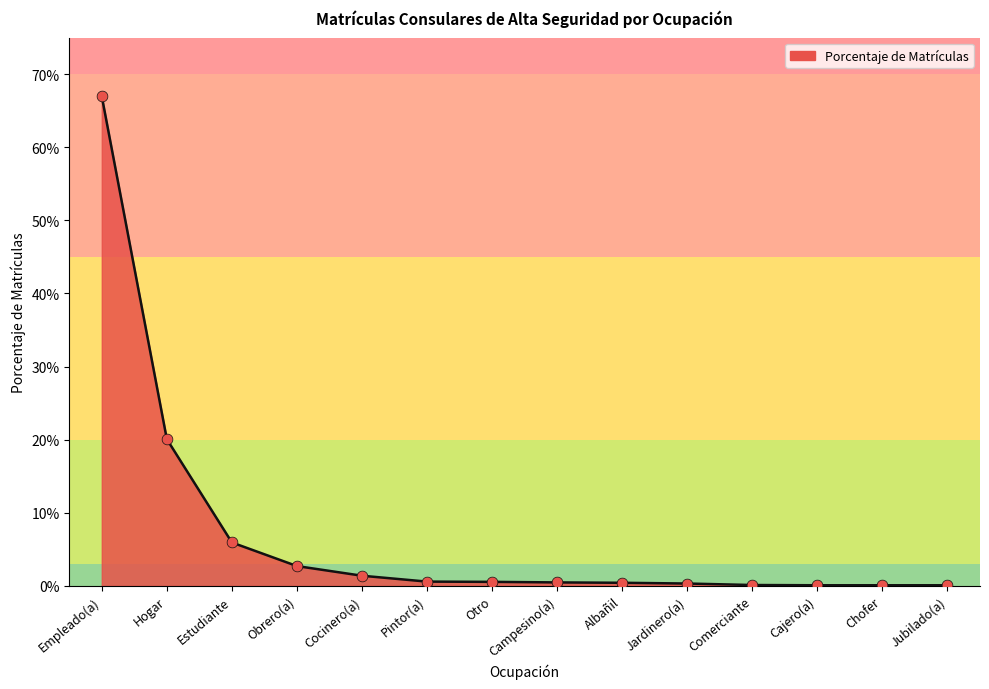

Between Obrero(a) and Jardinero(a), which is larger?

Obrero(a)